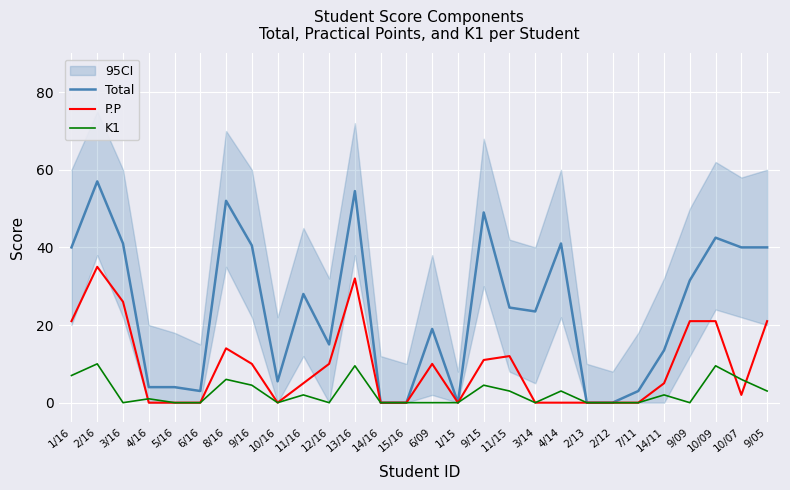

At how many categories does at least one series exceed 44?

4